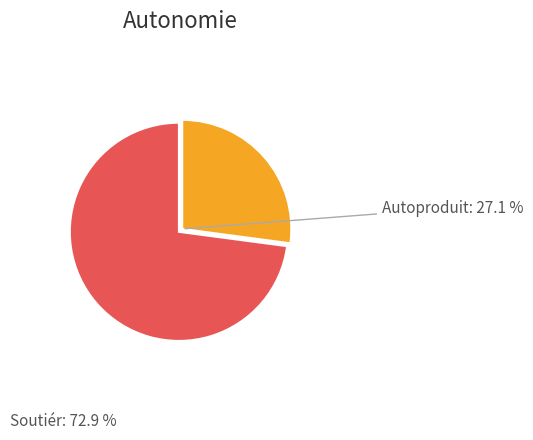

Which has a higher value, Soutiér or Autoproduit?

Soutiér